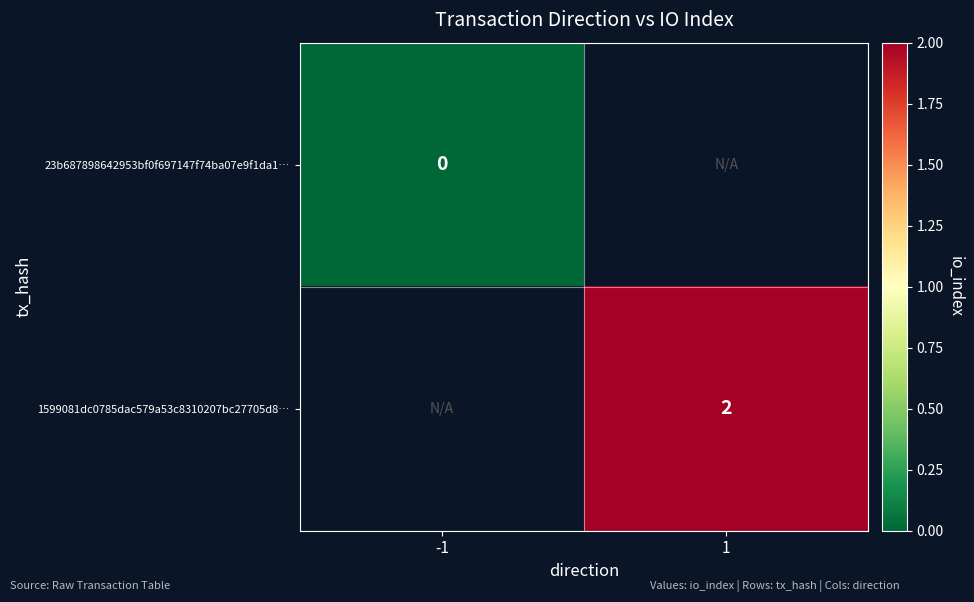

True or false: 1599081dc0785dac579a53c8310207bc27705d8… has a value of 1 at 1.

False